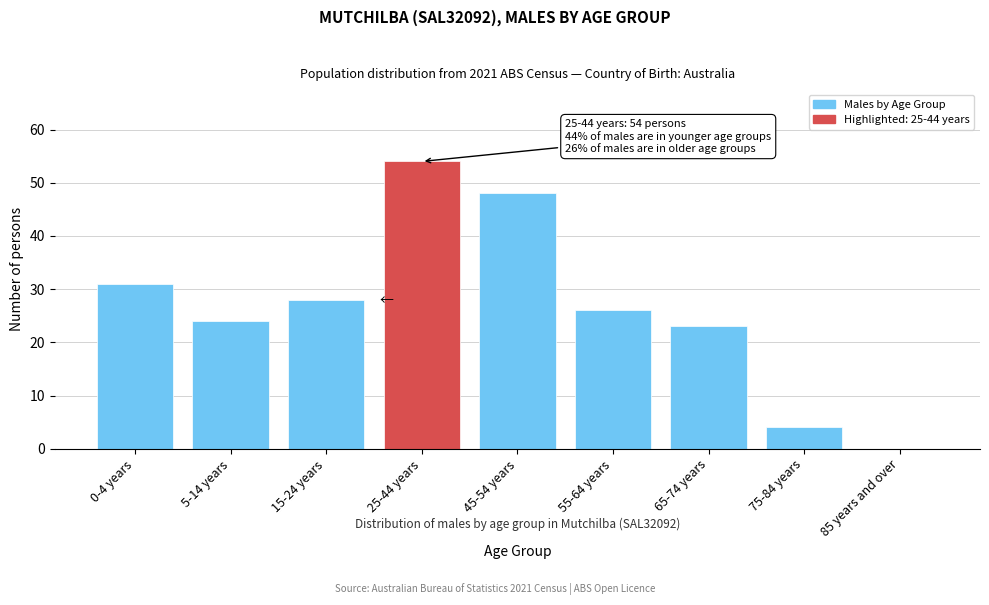

Reading left to right, list all the values displayed in this chart.

0-4 years=31	5-14 years=24	15-24 years=28	25-44 years=54	45-54 years=48	55-64 years=26	65-74 years=23	75-84 years=4	85 years and over=0